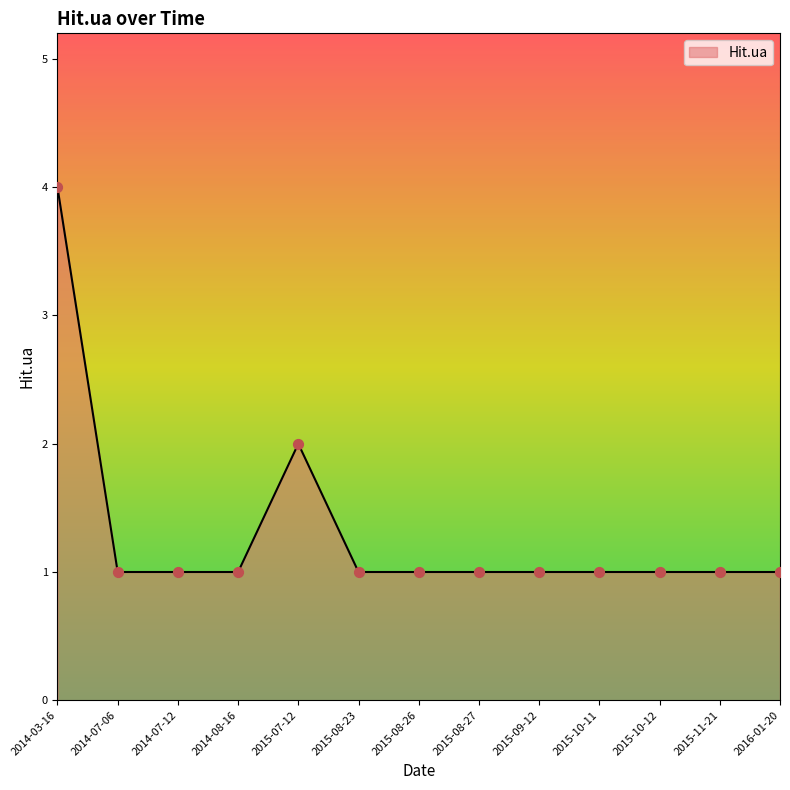

Which has a higher value, 2016-01-20 or 2014-03-16?

2014-03-16